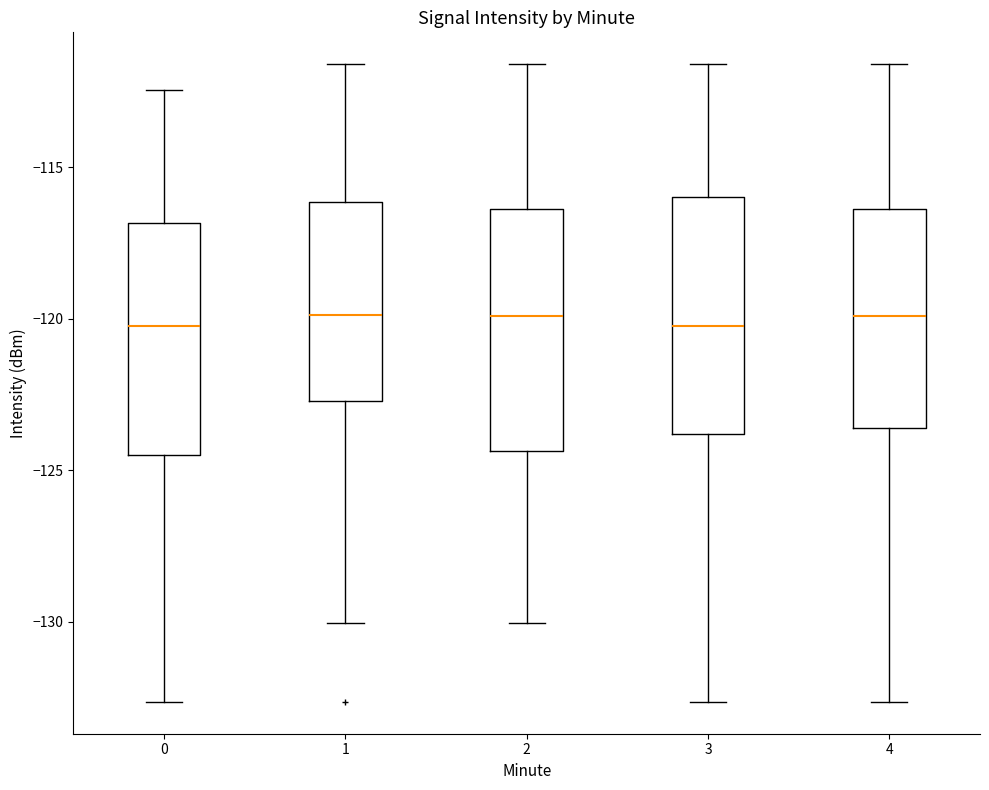

Where is the upper edge of the box at x = 0 on the y-axis? The values are not printed on the chart, so give them approximately, as read against the axis.

-117.0